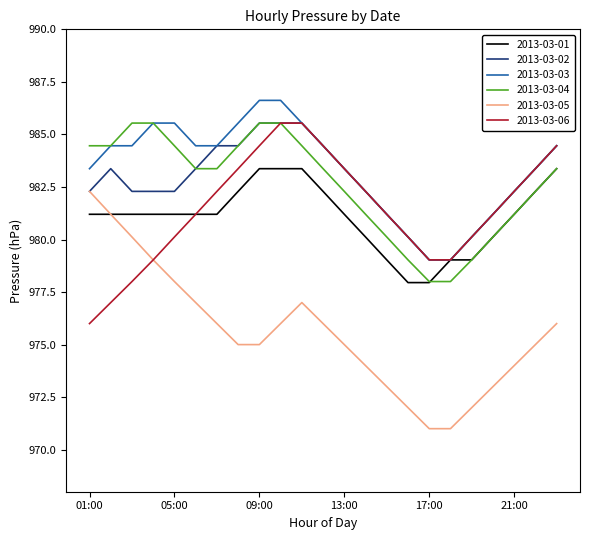

True or false: 2013-03-05 and 2013-03-03 intersect in this chart.

False